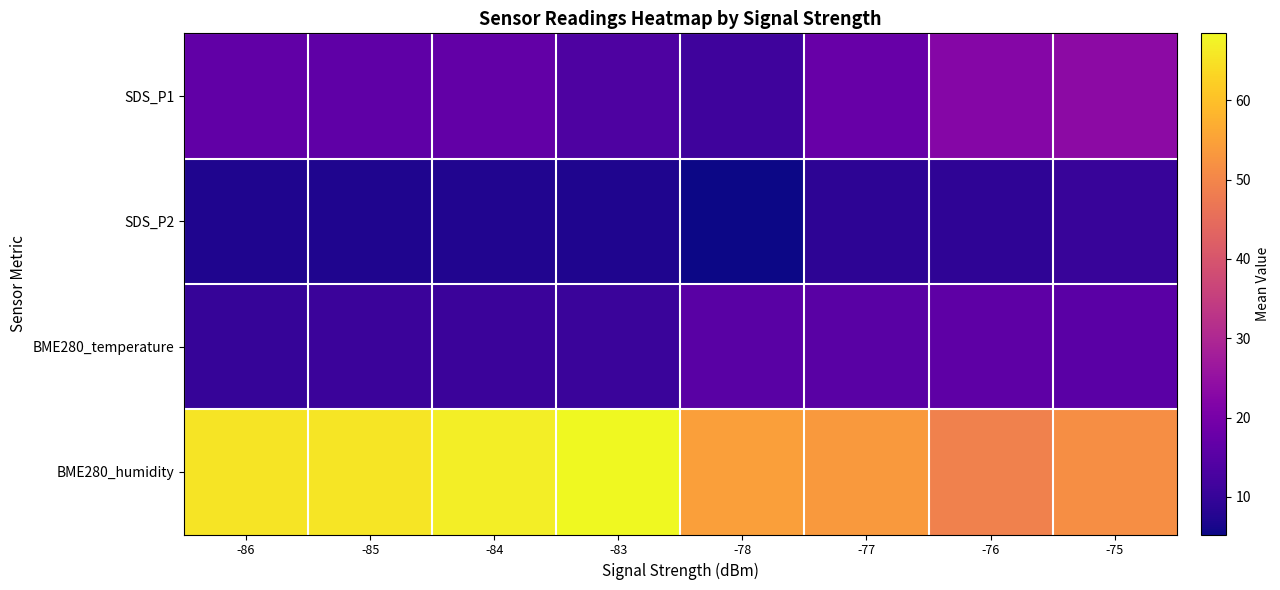

Count the number of categories in the chart.

8